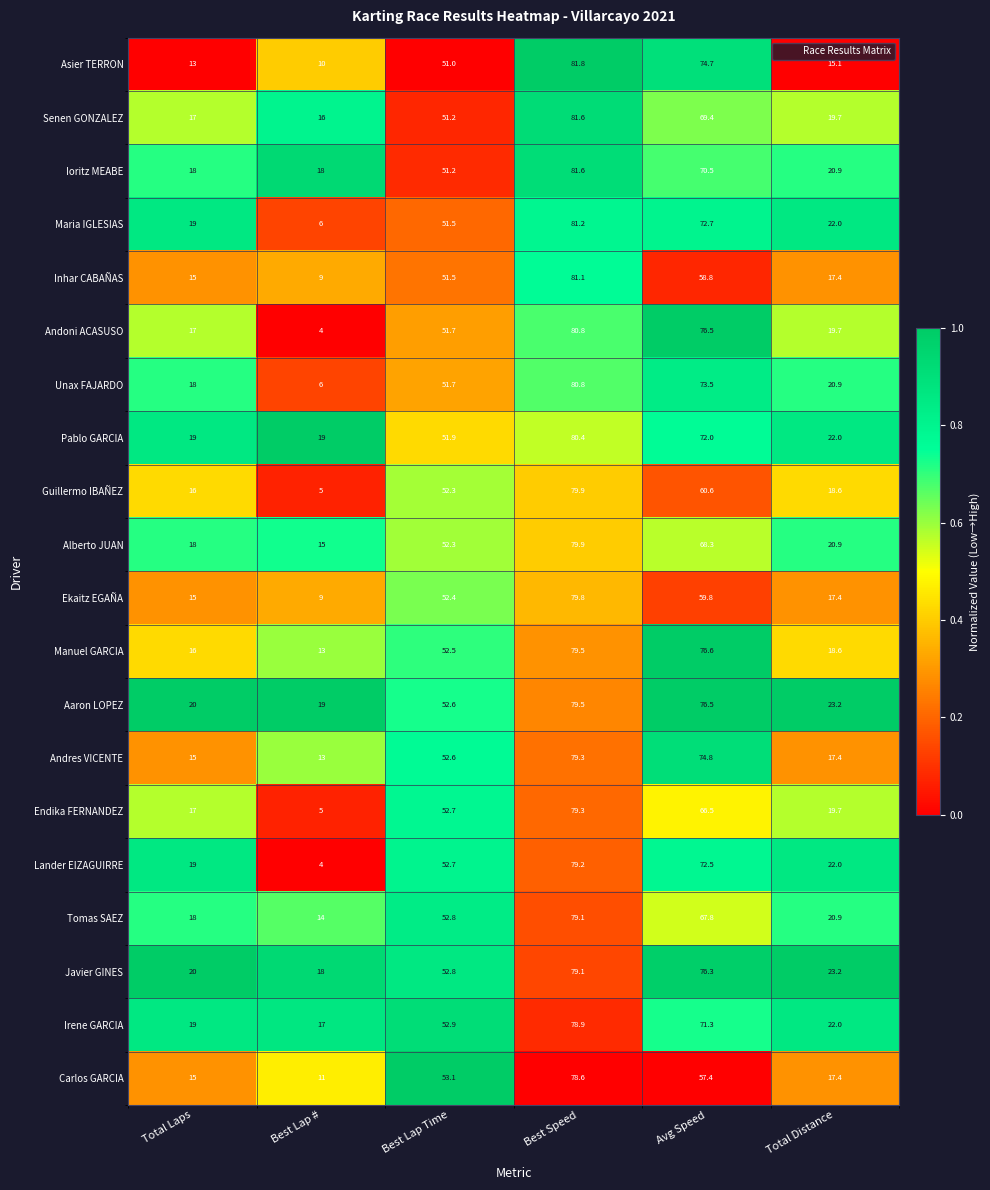

Which series has the largest range (max minus min)?

Andoni ACASUSO